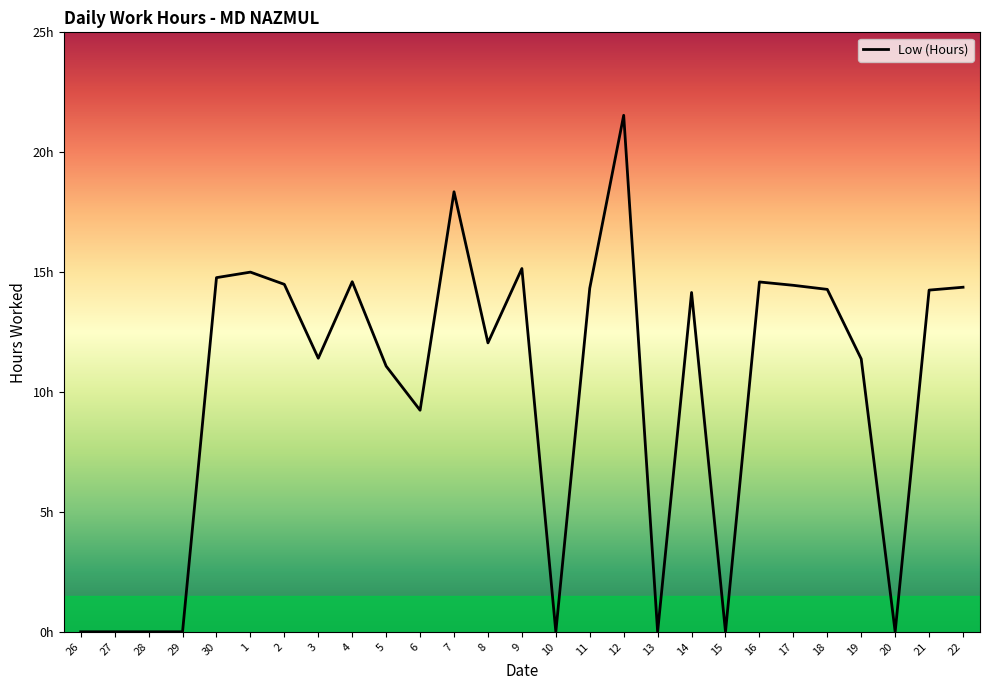

Reading right to left, what are all the values shown in this chart?

22=14.4	21=14.2	20=0.0	19=11.4	18=14.3	17=14.4	16=14.6	15=0.0	14=14.2	13=0.0	12=21.5	11=14.3	10=0.0	9=15.2	8=12.1	7=18.4	6=9.2	5=11.1	4=14.6	3=11.4	2=14.5	1=15.0	30=14.8	29=0.0	28=0.0	27=0.0	26=0.0